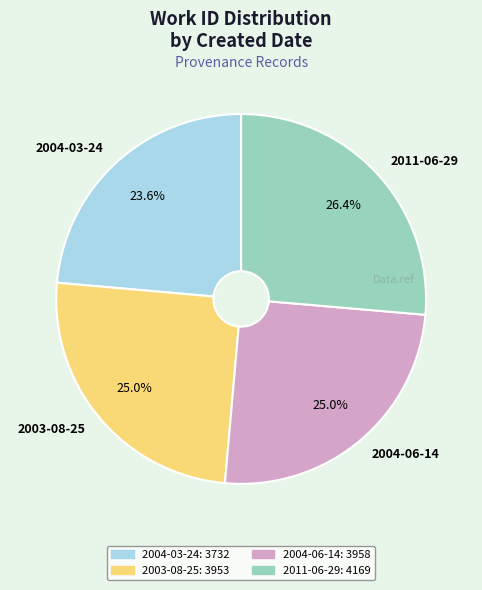

Which has a higher value, 2004-03-24 or 2011-06-29?

2011-06-29